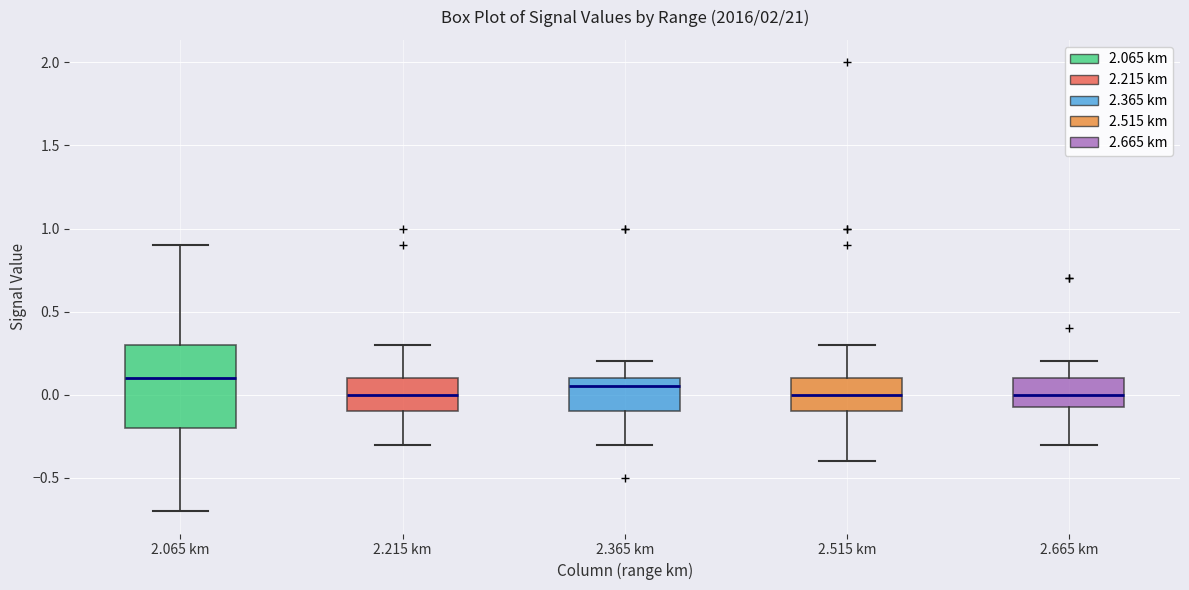

Where does the lower whisker of the box for 2.065 km end on the y-axis? The values are not printed on the chart, so give them approximately, as read against the axis.

-0.70